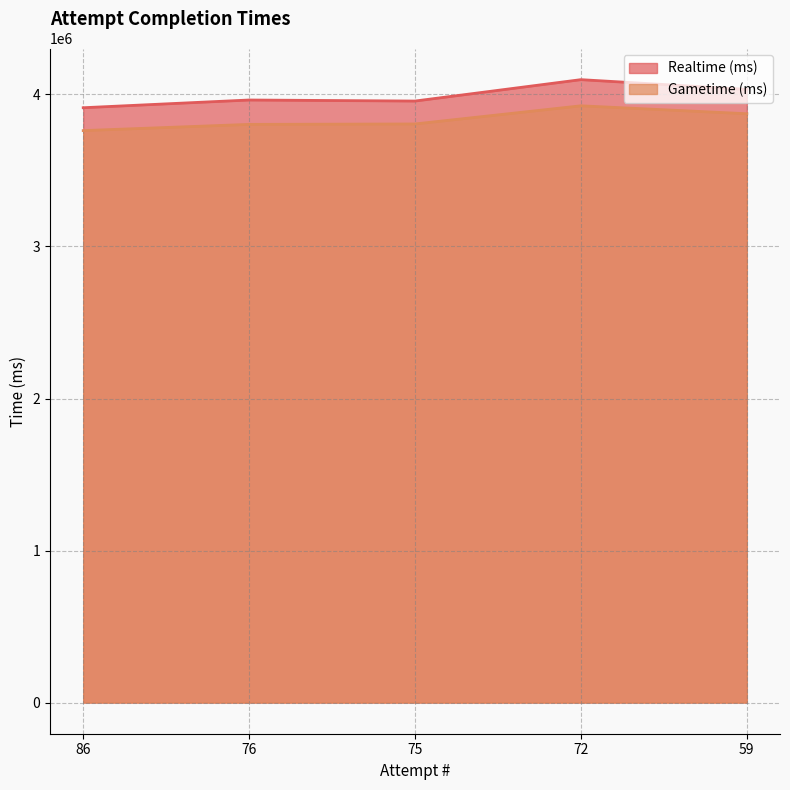

Reading left to right, extract all data points from this chart.

Realtime (ms): 86=3912827	76=3963619	75=3956765	72=4097524	59=4033538
Gametime (ms): 86=3762378	76=3803235	75=3806040	72=3925468	59=3873279